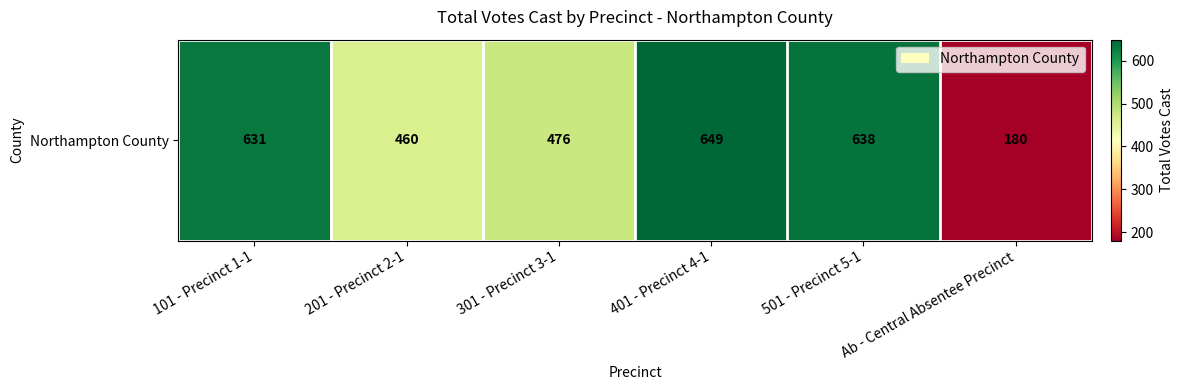

Is it true that the value at 201 - Precinct 2-1 is 119?

False